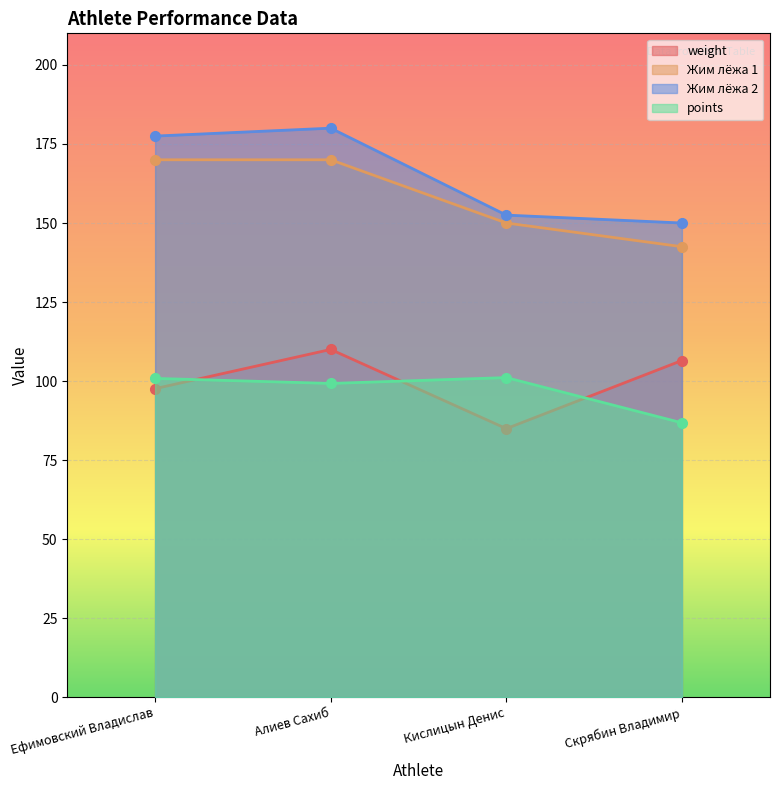

True or false: Жим лёжа 2 has more than 1 interior local peaks.

False